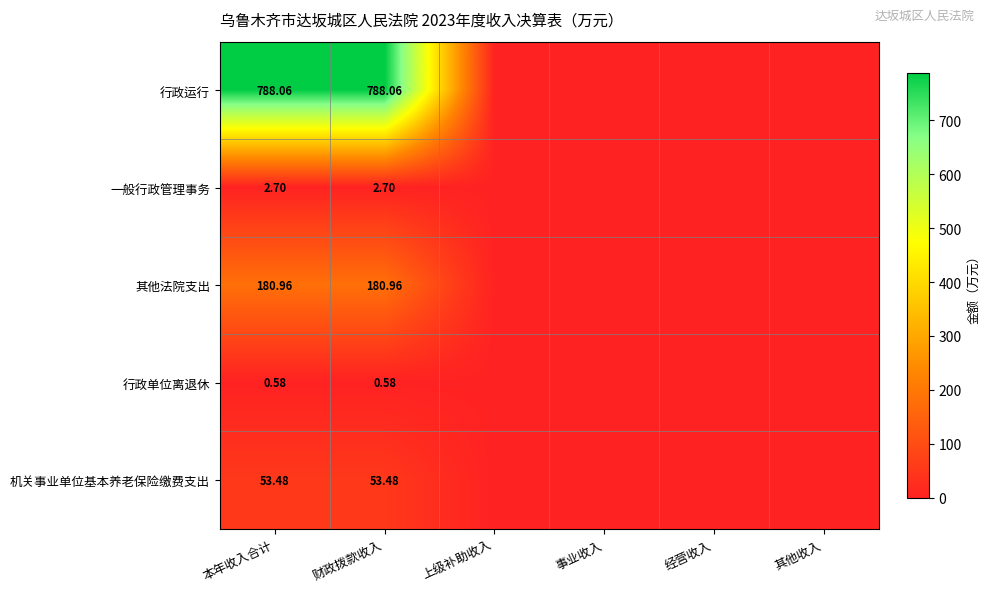

Is the value of 其他法院支出 at 本年收入合计 greater than the value of 一般行政管理事务 at 财政拨款收入?

Yes